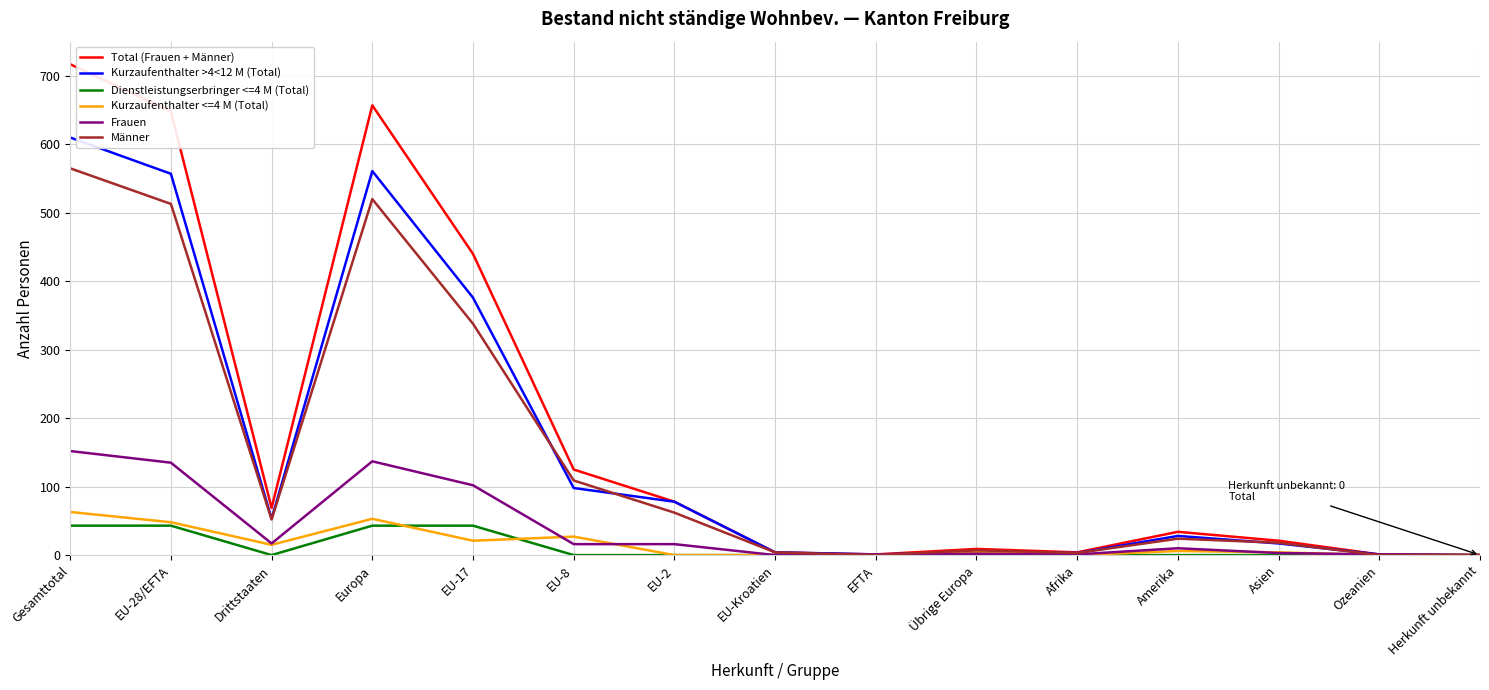

Is it true that Kurzaufenthalter >4<12 M (Total) equals 913 at Gesamttotal?

False